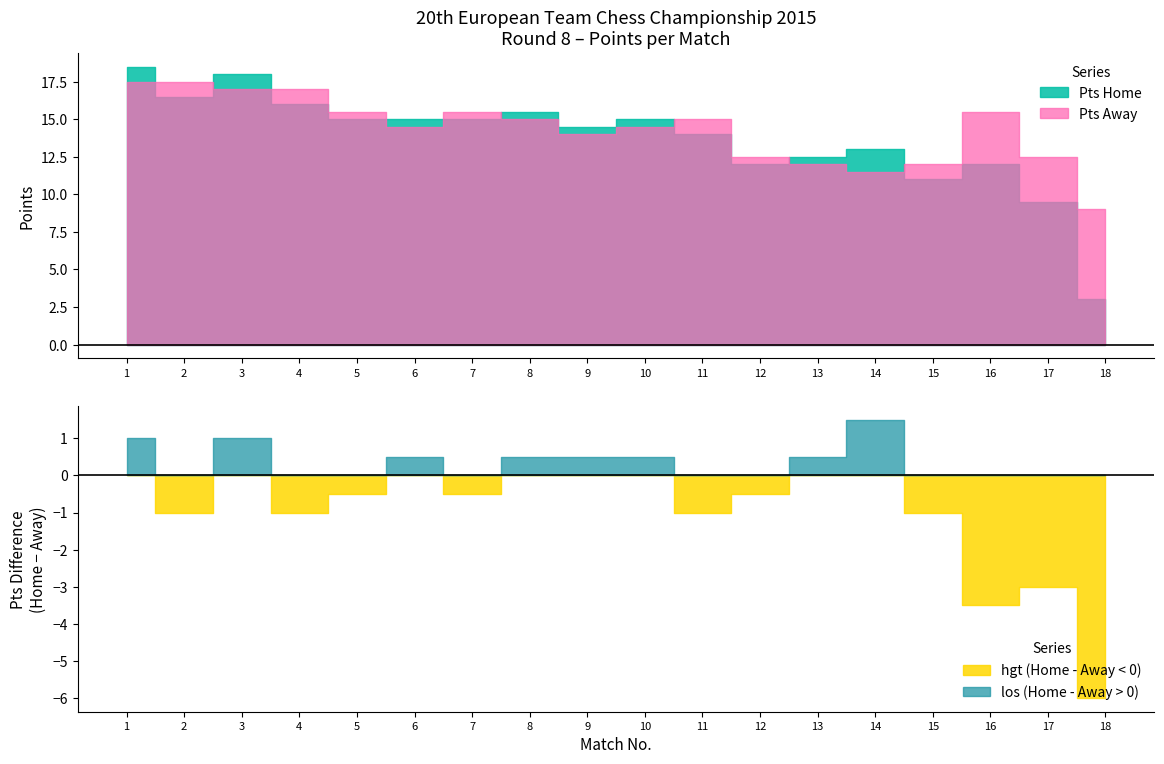

At which label does Pts Home first exceed 15?

1